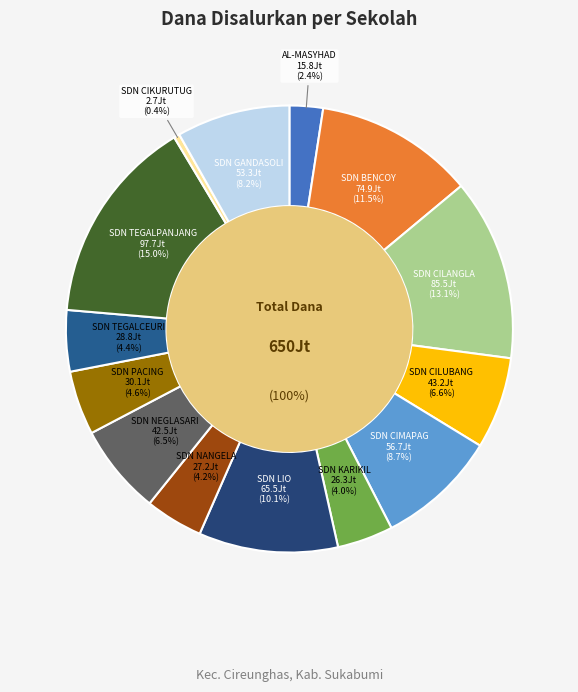

Does SD NEGERI NEGLASARI account for over 50% of the chart?

No